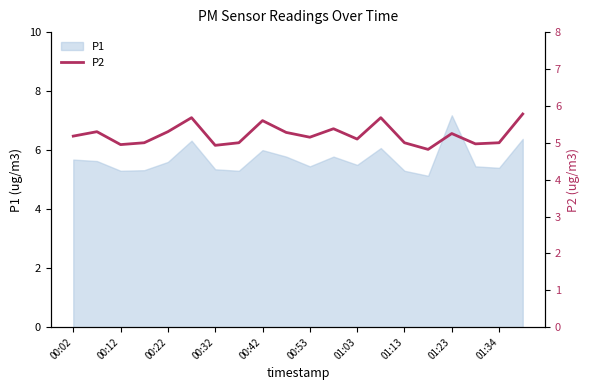

The P1 series shows 7.8 at 00:32. True or false?

False